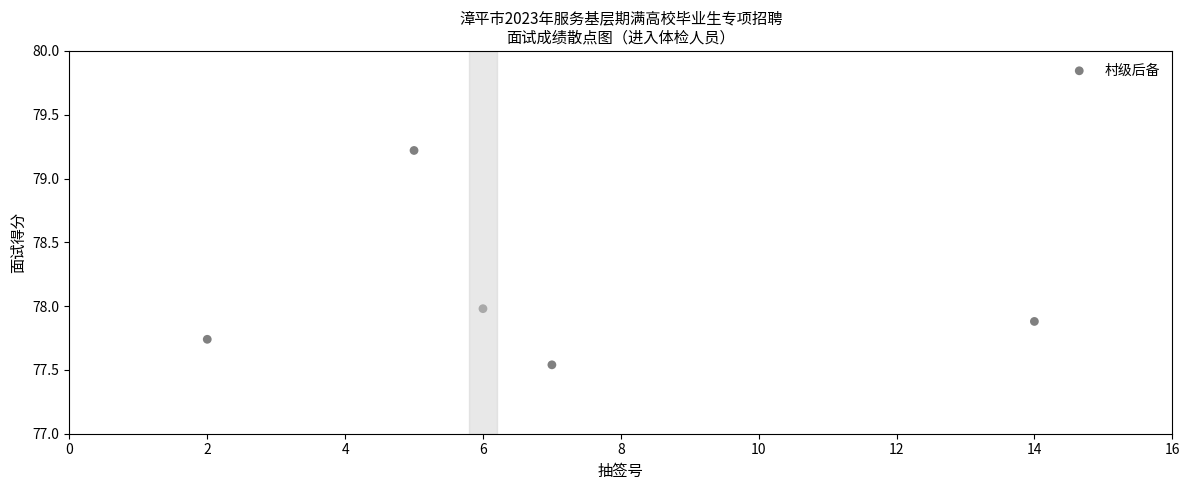

What is the average Y value?

78.1